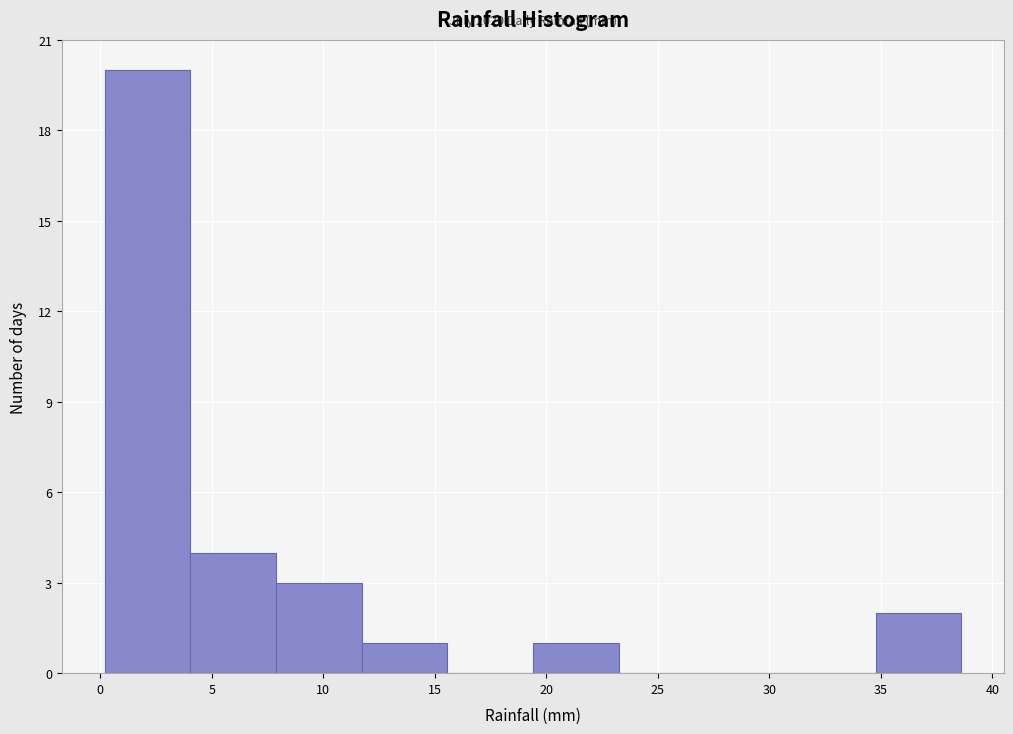

Which range on the x-axis has the tallest bar?

0.0 to 4.0